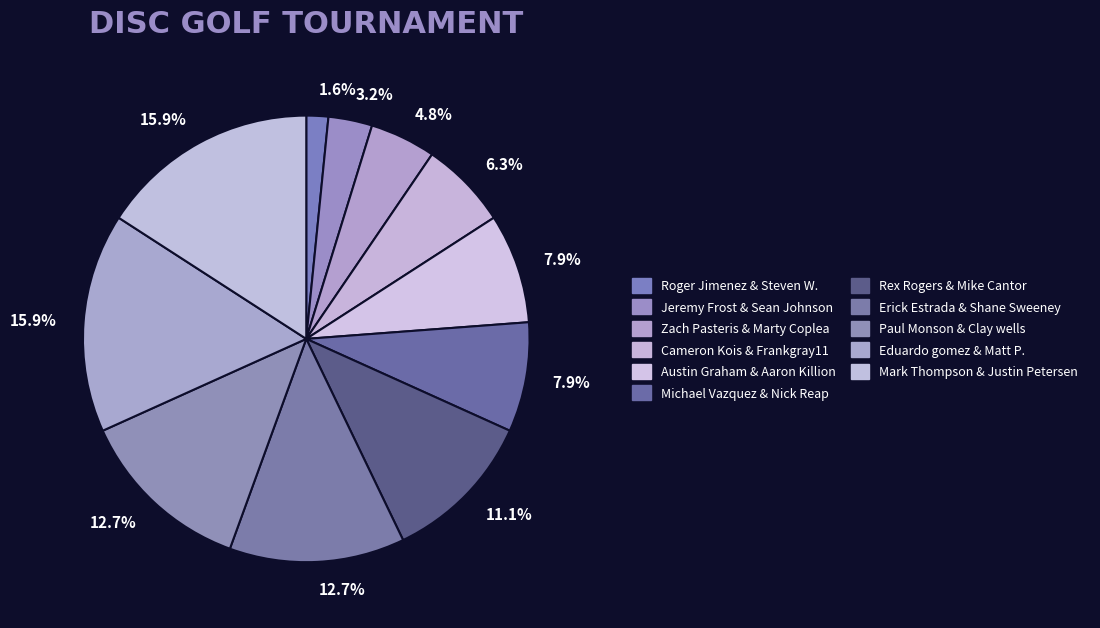

How many segments does this pie chart have?

11